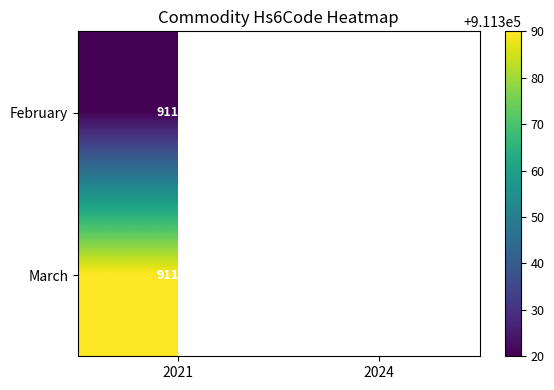

At which category is the sum across all series the highest?

2021